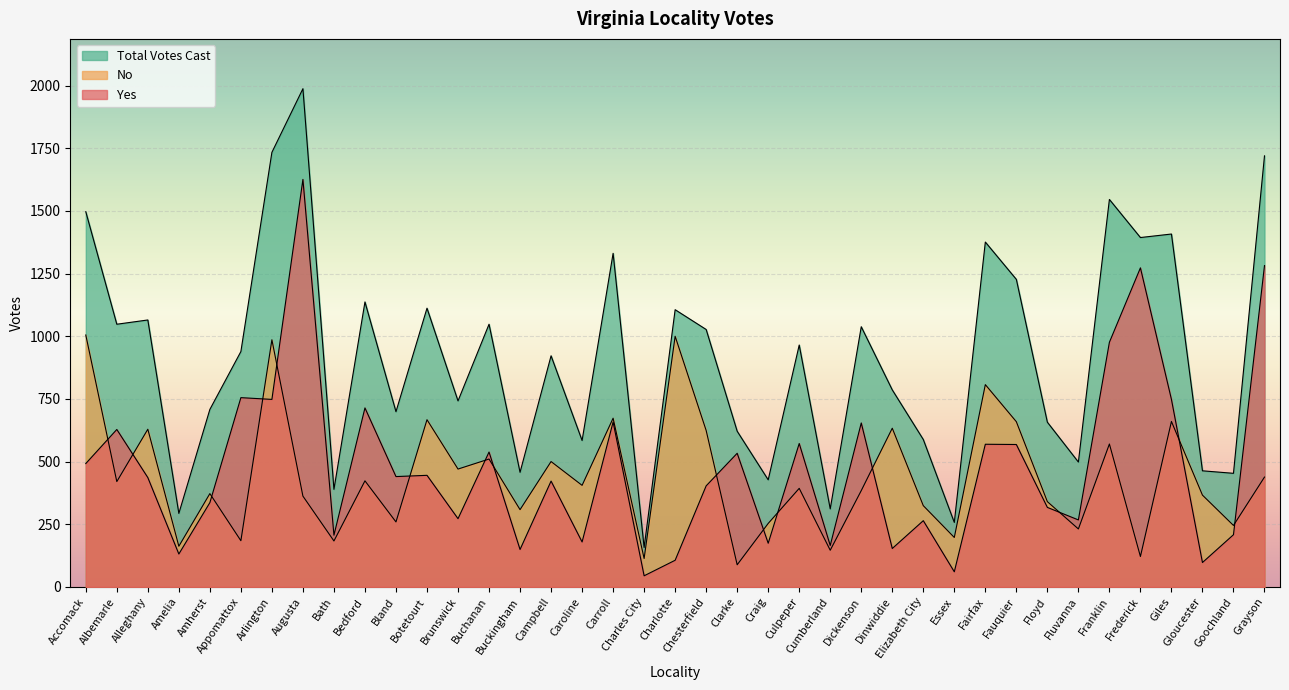

True or false: Total Votes Cast has a value of 1806 at Charlotte.

False